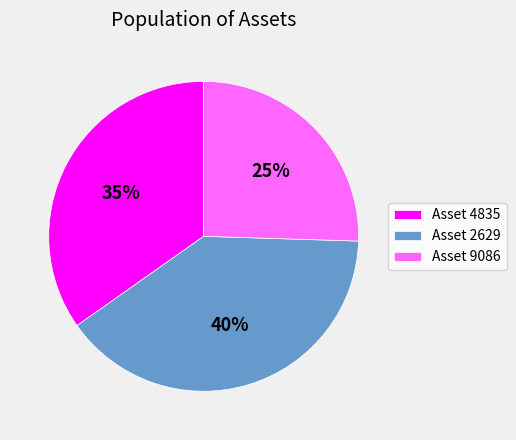

How many segments does this pie chart have?

3